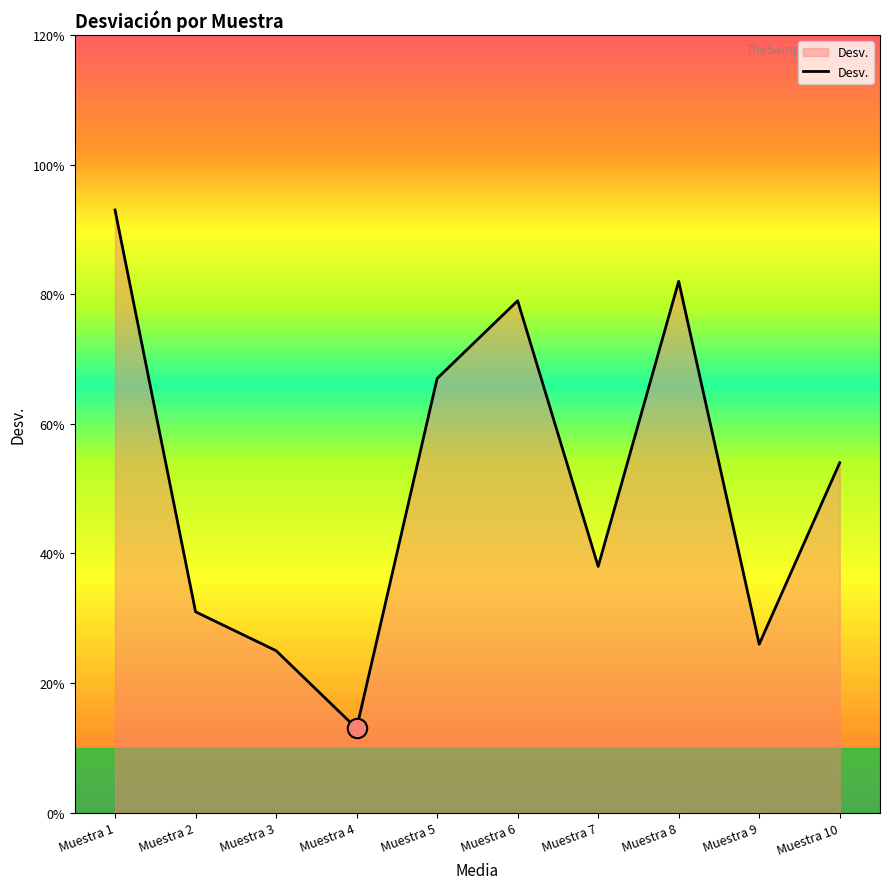

Is this an area chart (filled region under the line)?

Yes